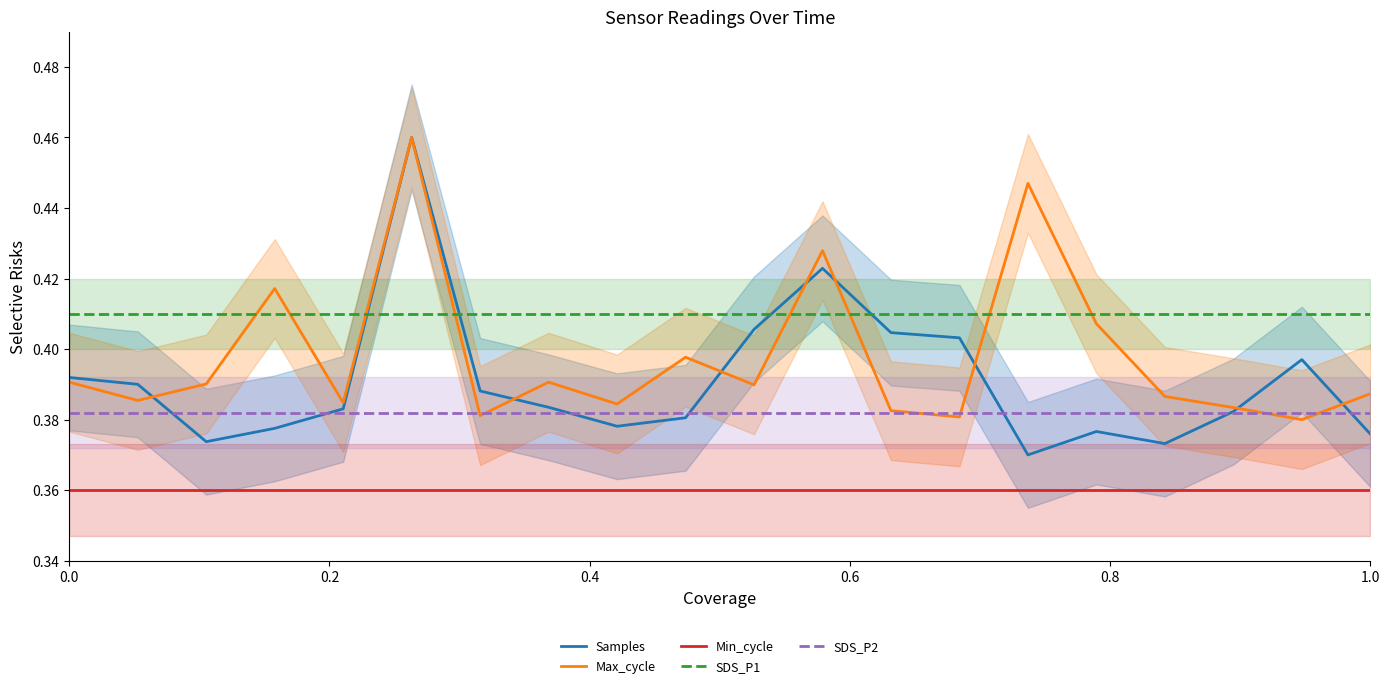

Which series ends up on top after the final intersection of Samples and Max_cycle?

Max_cycle